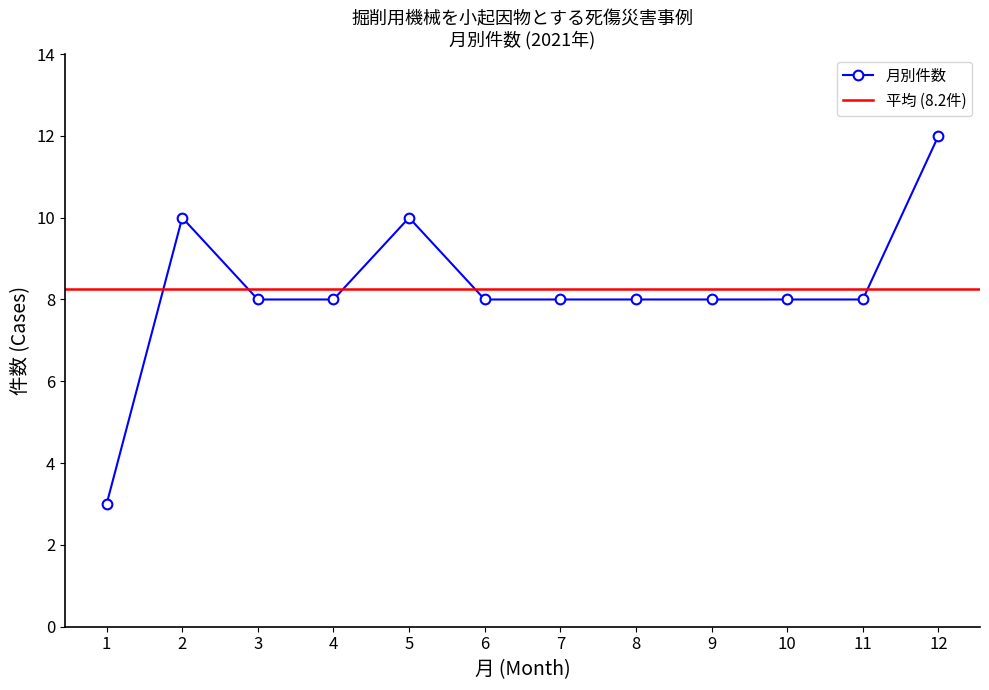

What is the lowest value of the 月別件数 series?

3